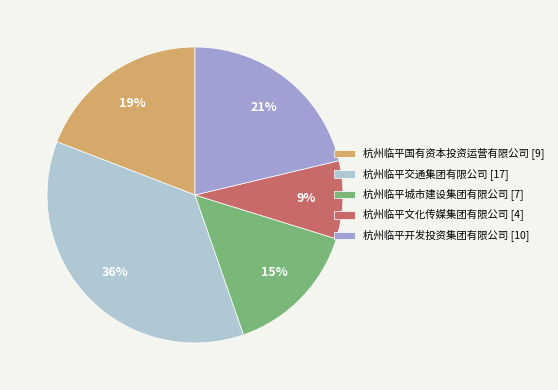

True or false: 杭州临平开发投资集团有限公司 accounts for 9% of the total.

False